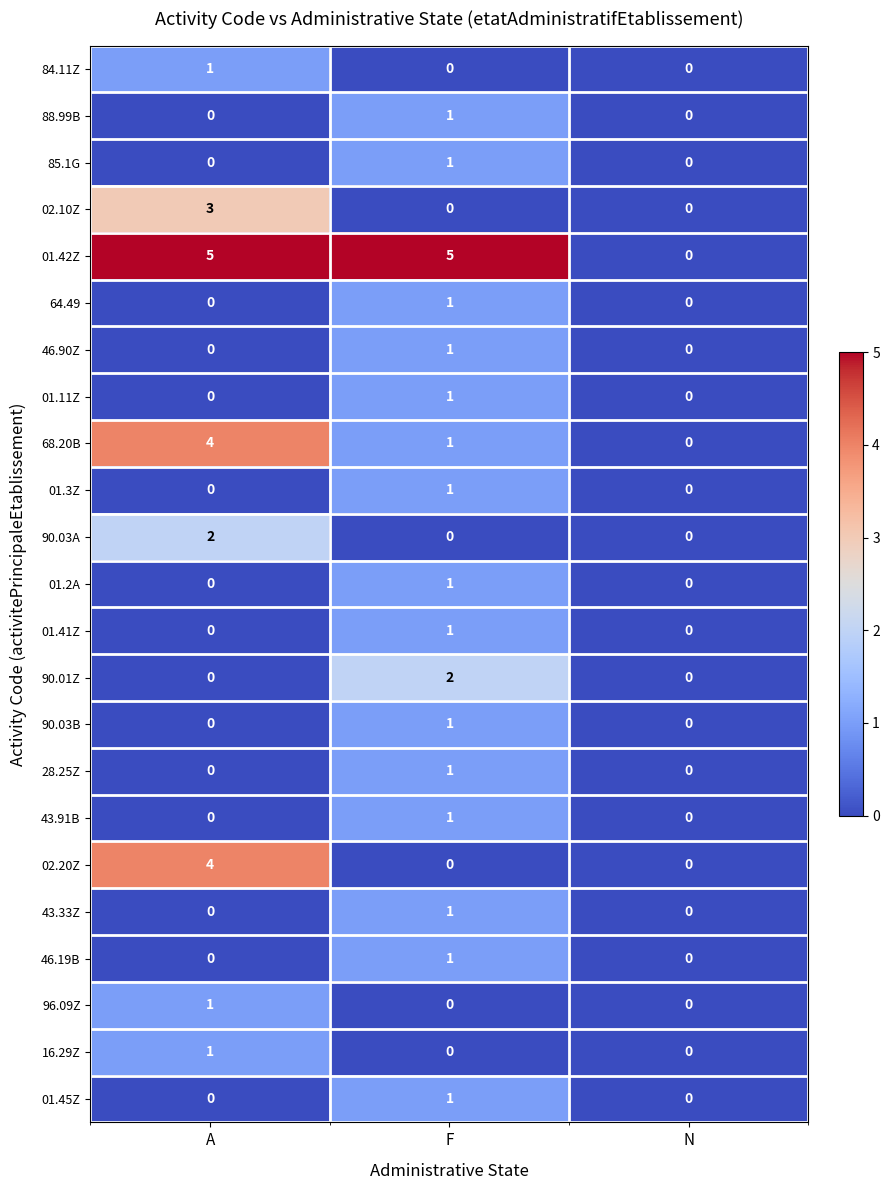

What is the spread (max minus min) of values at F?

5